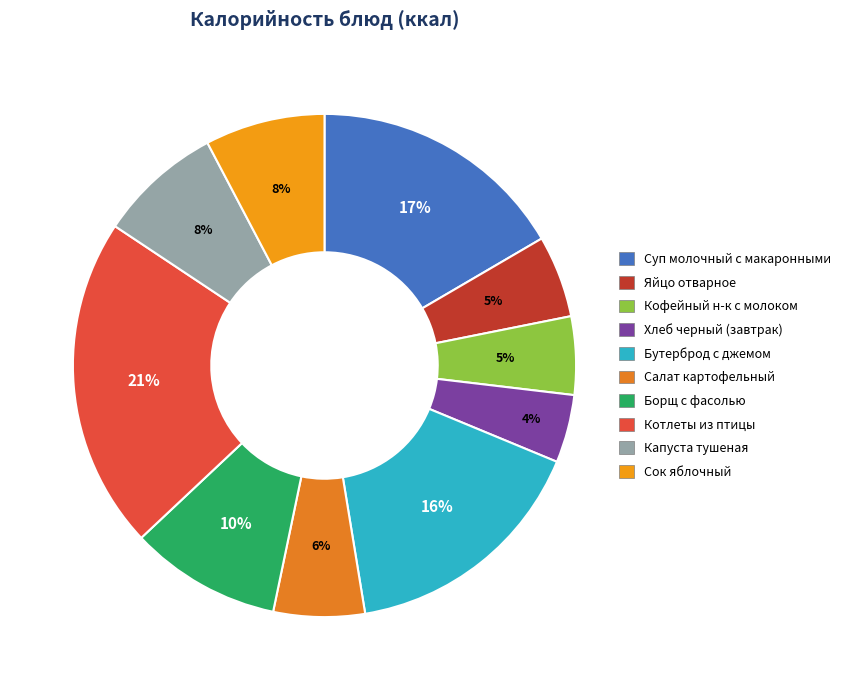

The Яйцо отварное slice represents 1% of the pie. True or false?

False